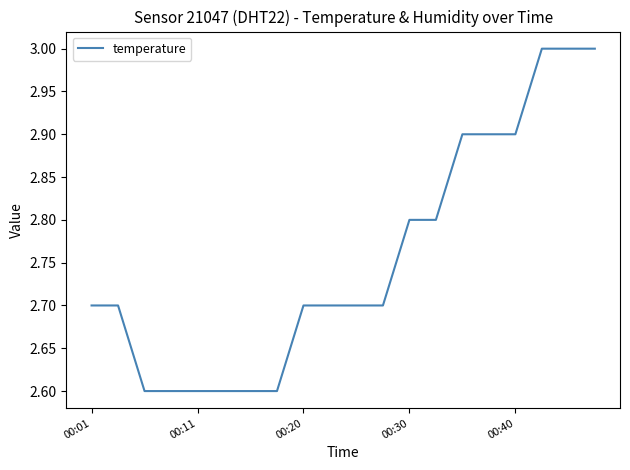

Does the chart display data point markers on the line(s)?

No